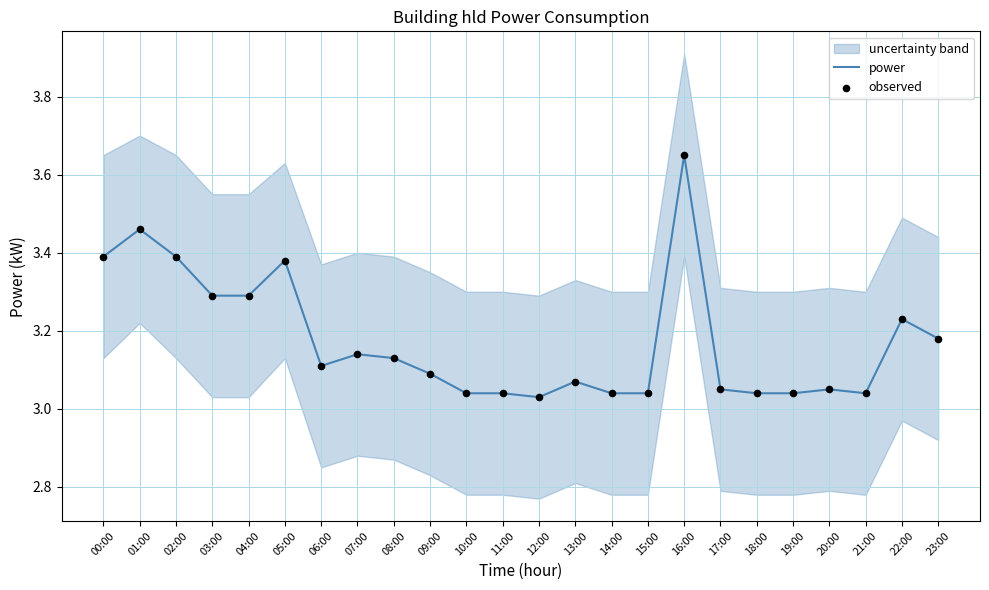

What is the total value across all series at 14:00?

6.1